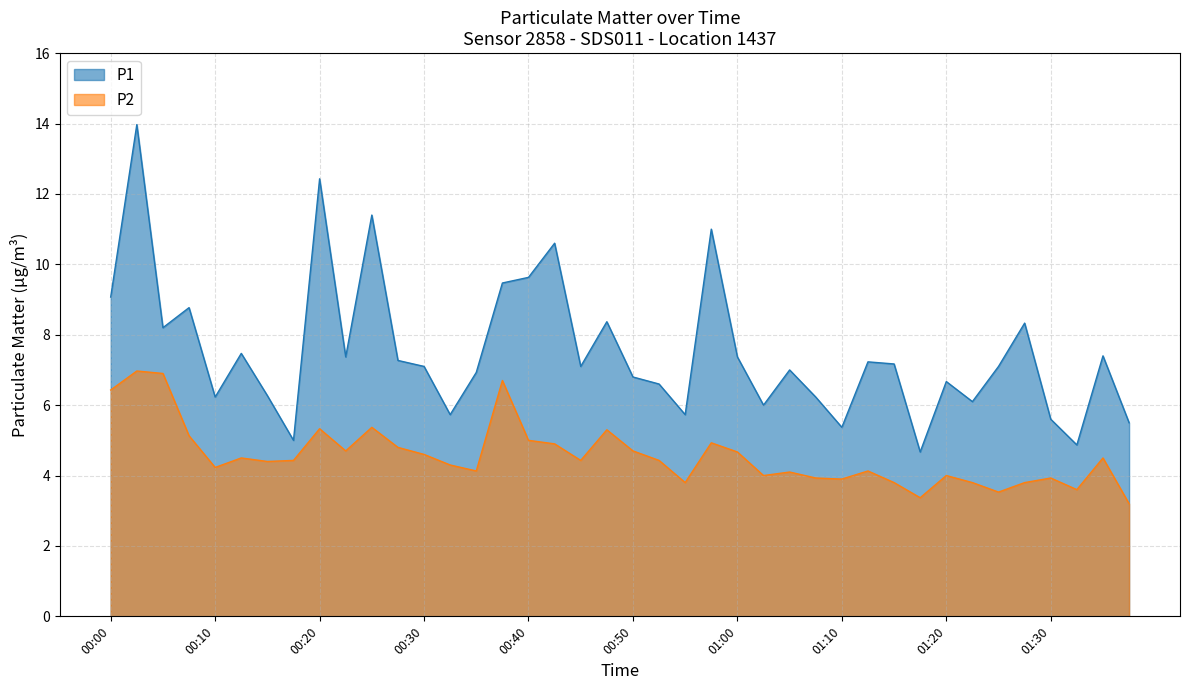

Reading right to left, list all the values displayed in this chart.

P1: 01:37=5.5	01:35=7.4	01:32=4.9	01:30=5.6	01:27=8.3	01:25=7.1	01:22=6.1	01:20=6.7	01:17=4.7	01:15=7.2	01:12=7.2	01:10=5.4	01:07=6.2	01:05=7.0	01:02=6.0	01:00=7.4	00:57=11.0	00:55=5.7	00:52=6.6	00:50=6.8	00:47=8.4	00:45=7.1	00:42=10.6	00:40=9.6	00:37=9.5	00:35=6.9	00:32=5.7	00:30=7.1	00:27=7.3	00:25=11.4	00:22=7.4	00:20=12.4	00:17=5.0	00:15=6.3	00:12=7.5	00:10=6.2	00:07=8.8	00:05=8.2	00:02=14.0	00:00=9.1
P2: 01:37=3.2	01:35=4.5	01:32=3.6	01:30=3.9	01:27=3.8	01:25=3.5	01:22=3.8	01:20=4.0	01:17=3.4	01:15=3.8	01:12=4.1	01:10=3.9	01:07=3.9	01:05=4.1	01:02=4.0	01:00=4.7	00:57=4.9	00:55=3.8	00:52=4.4	00:50=4.7	00:47=5.3	00:45=4.4	00:42=4.9	00:40=5.0	00:37=6.7	00:35=4.1	00:32=4.3	00:30=4.6	00:27=4.8	00:25=5.4	00:22=4.7	00:20=5.3	00:17=4.4	00:15=4.4	00:12=4.5	00:10=4.2	00:07=5.1	00:05=6.9	00:02=7.0	00:00=6.4